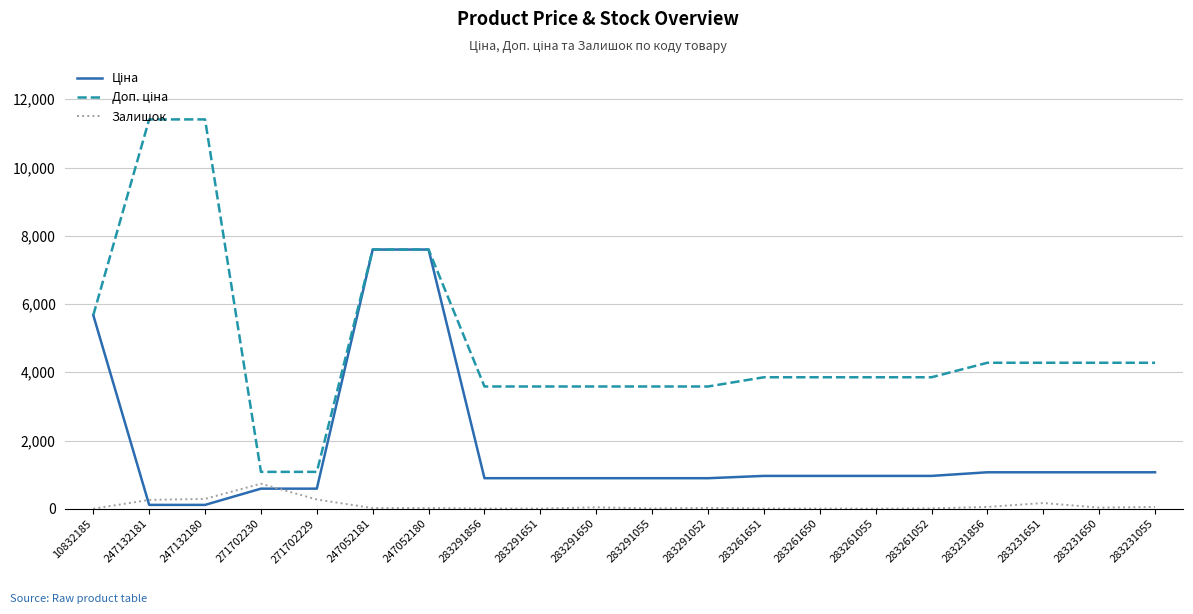

Is this an area chart (filled region under the line)?

No